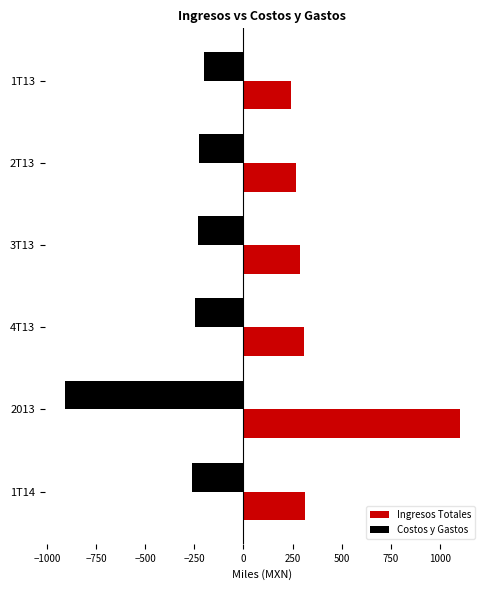

Is the value of Costos y Gastos at 4T13 greater than the value of Ingresos Totales at 2013?

No